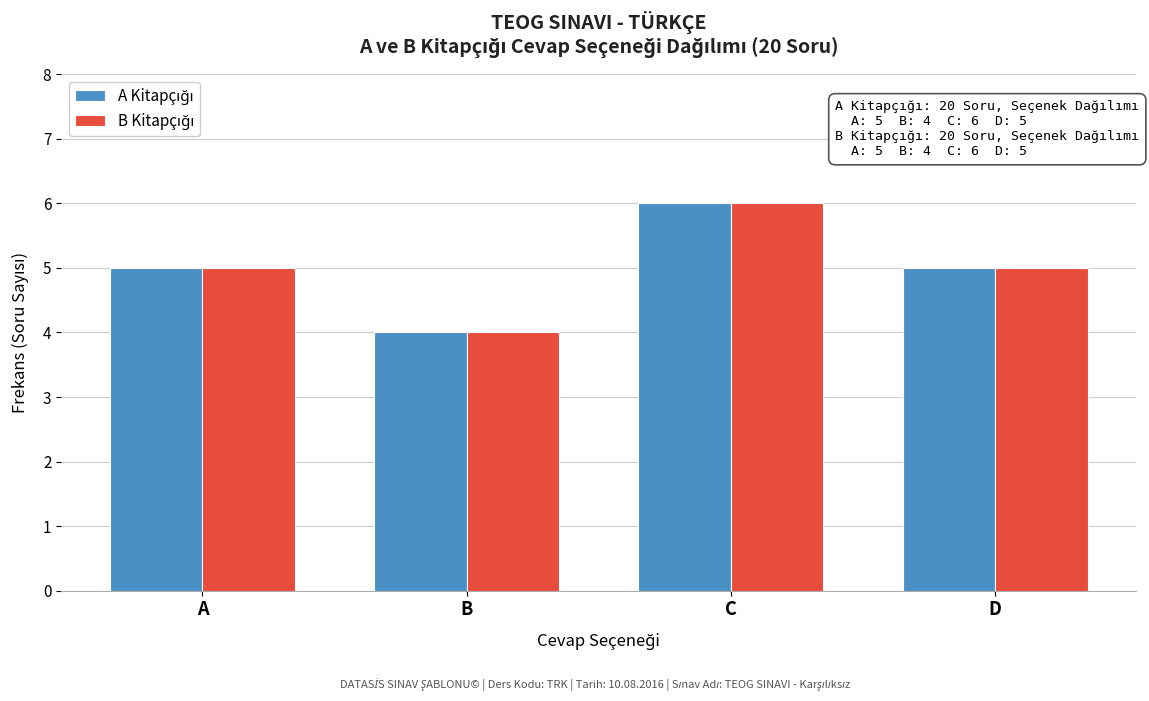

What is the smallest value displayed?

4